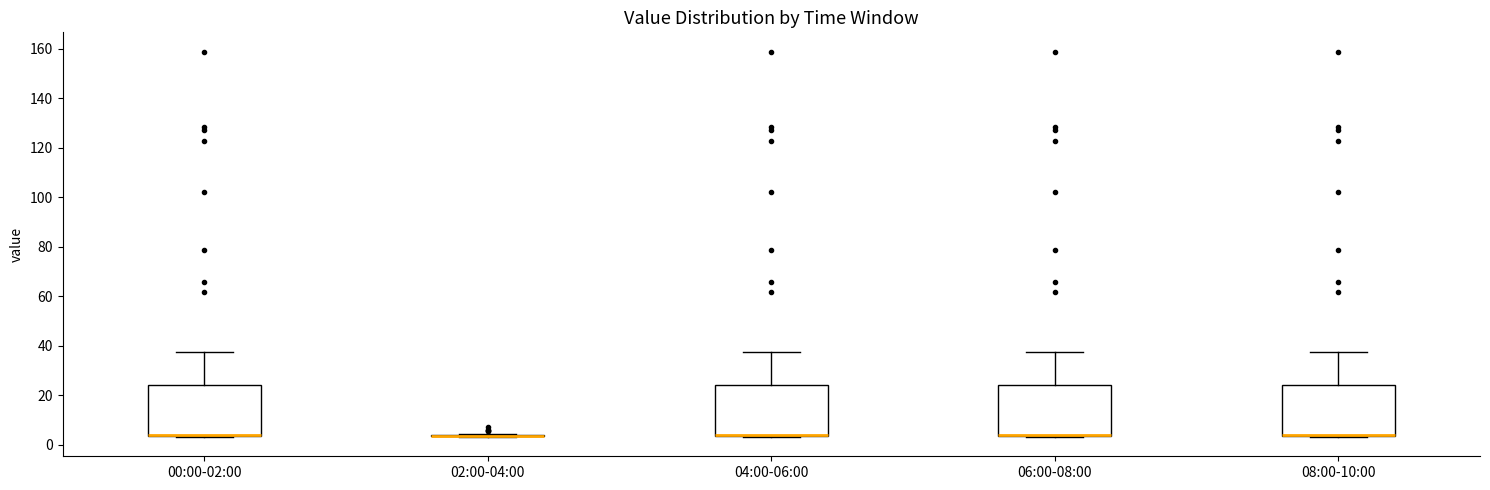

Where does the upper whisker of the box for 00:00-02:00 end on the y-axis? The values are not printed on the chart, so give them approximately, as read against the axis.

38